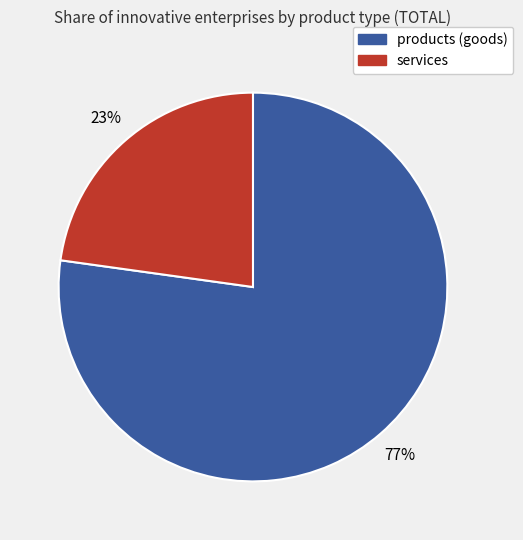

Combined, do services and products (goods) account for over 50%?

Yes